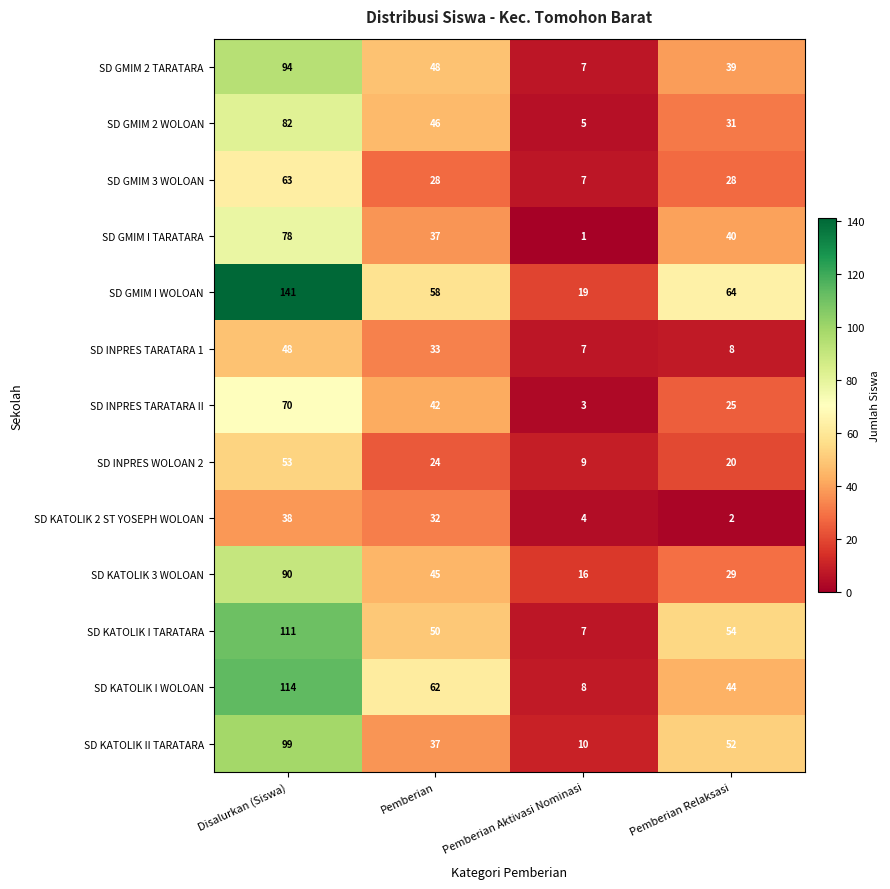

What is the maximum value shown in the chart?

141